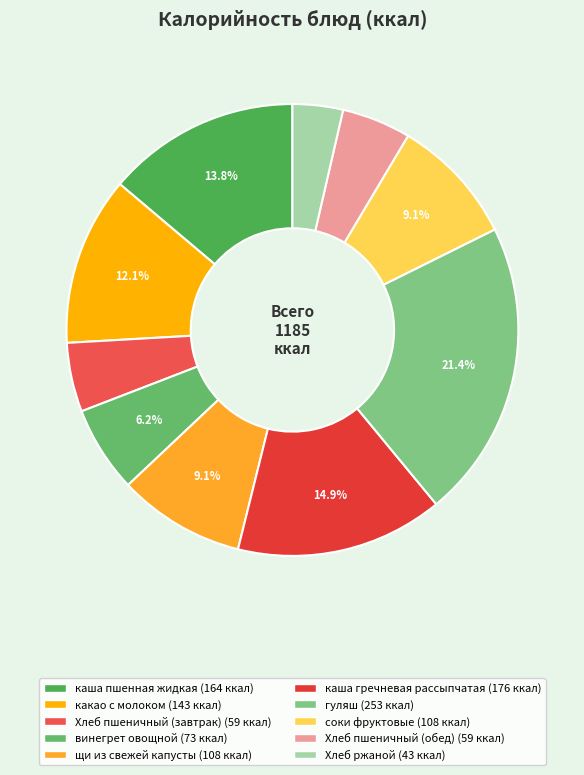

Rank the categories by value from lowest to highest.

Хлеб ржаной, Хлеб пшеничный (завтрак), Хлеб пшеничный (обед), винегрет овощной, щи из свежей капусты, соки фруктовые, какао с молоком, каша пшенная жидкая, каша гречневая рассыпчатая, гуляш